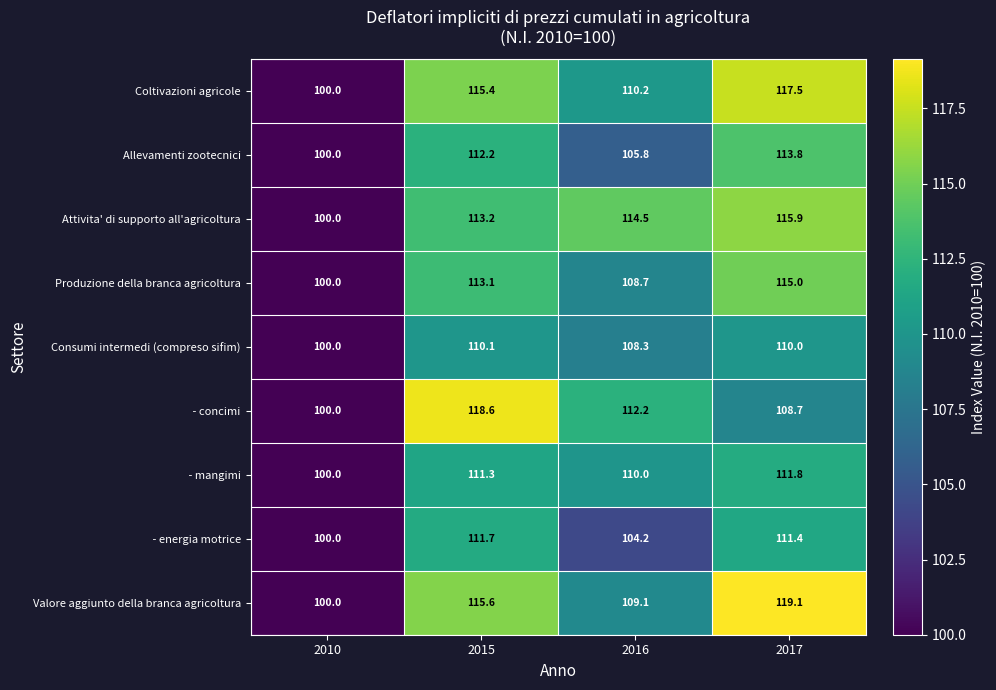

List the labels in order of Attivita' di supporto all'agricoltura value, largest first.

2017, 2016, 2015, 2010